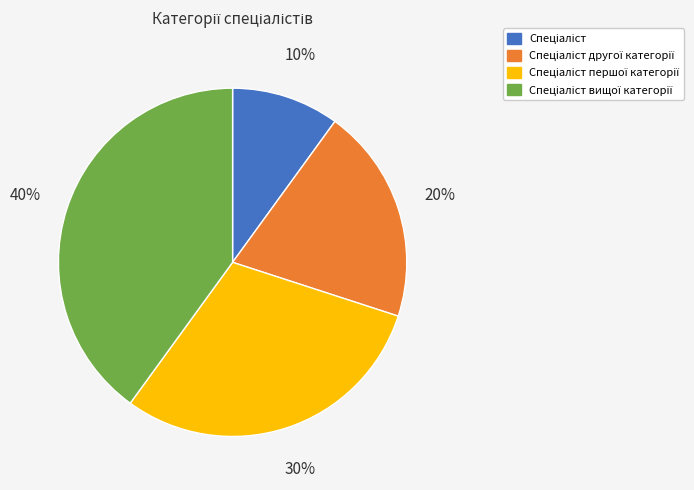

Is there any slice that represents more than half of the pie?

No